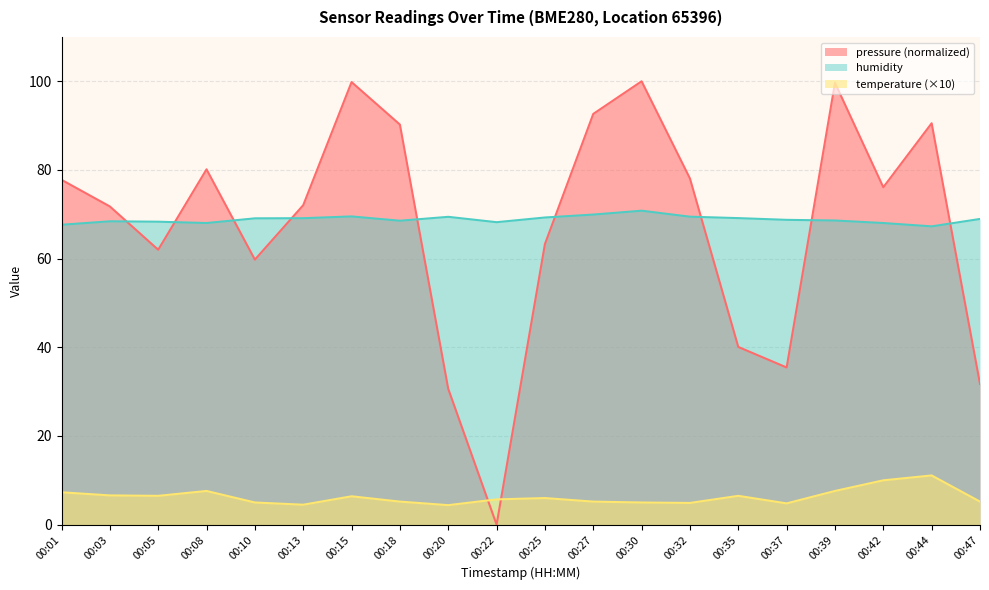

Rank the series by their maximum value, from highest to lowest.

pressure (normalized), humidity, temperature (×10)